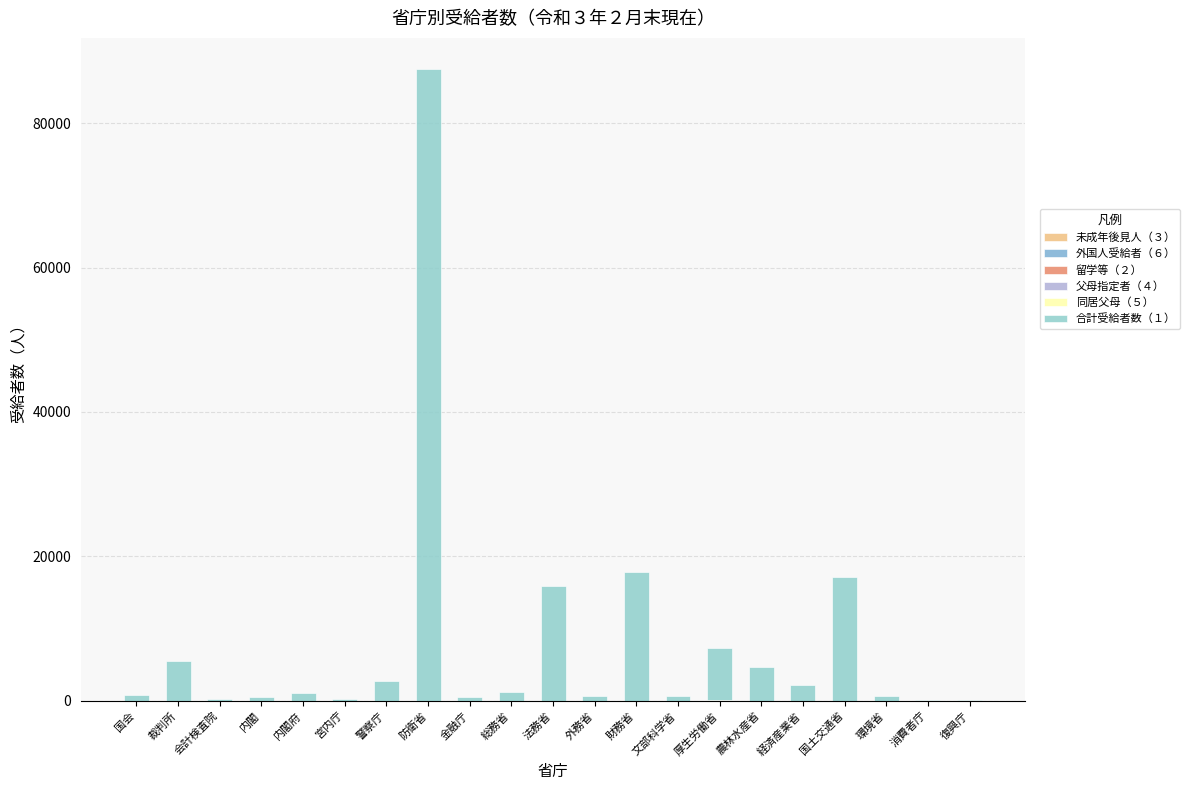

Are the bars horizontal?

No